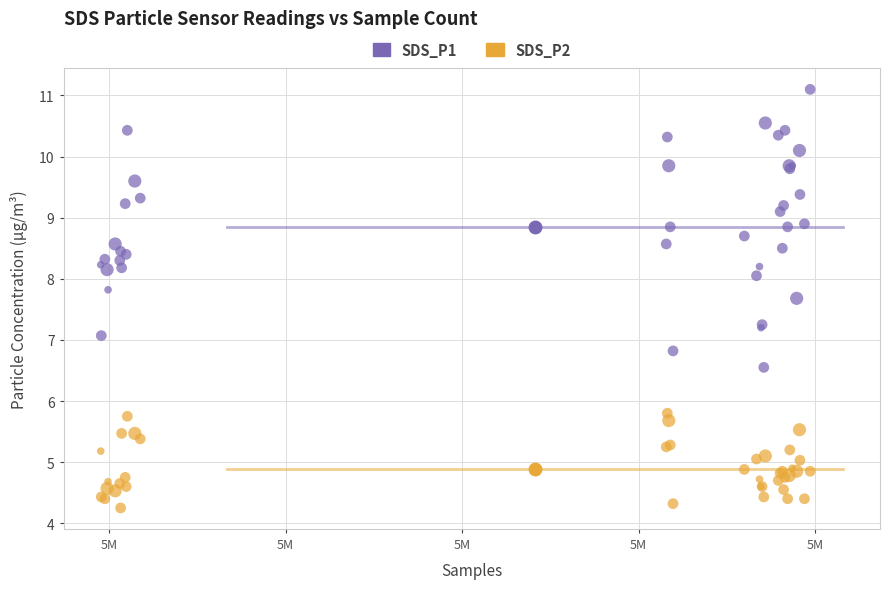

What are all the series names shown in the legend?

SDS_P1, SDS_P2